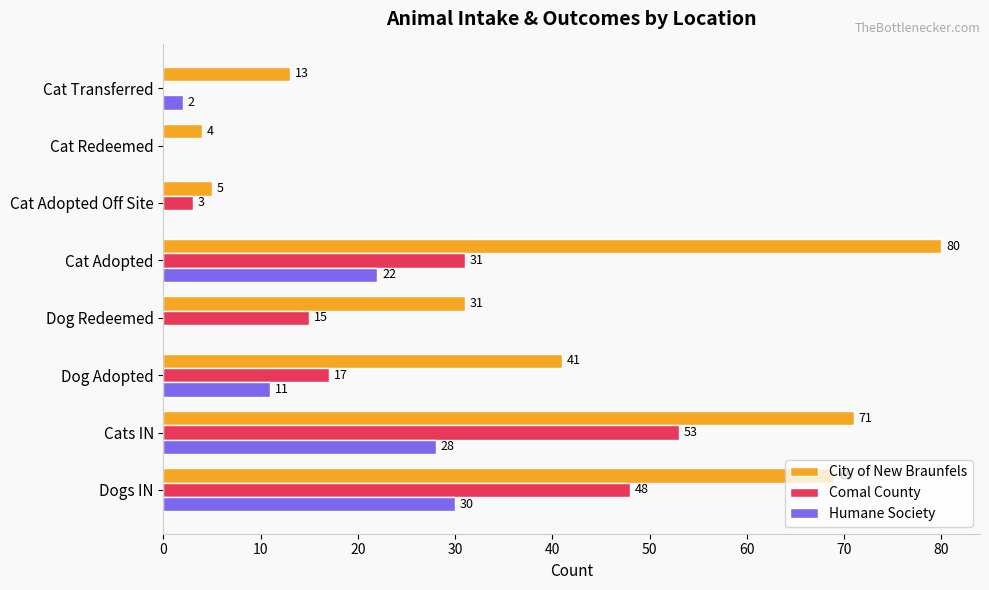

What is the sum of all Humane Society values?

93